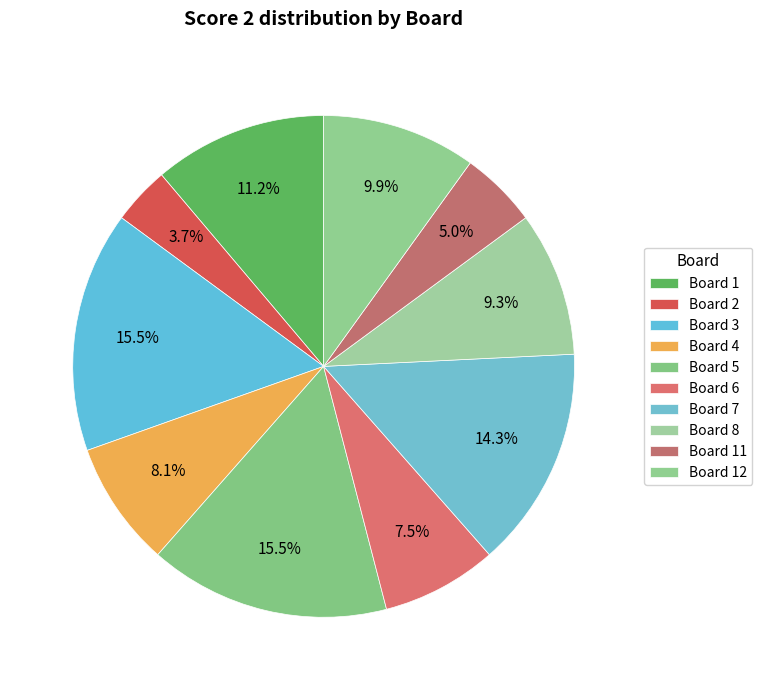

How many slices are in this pie chart?

10